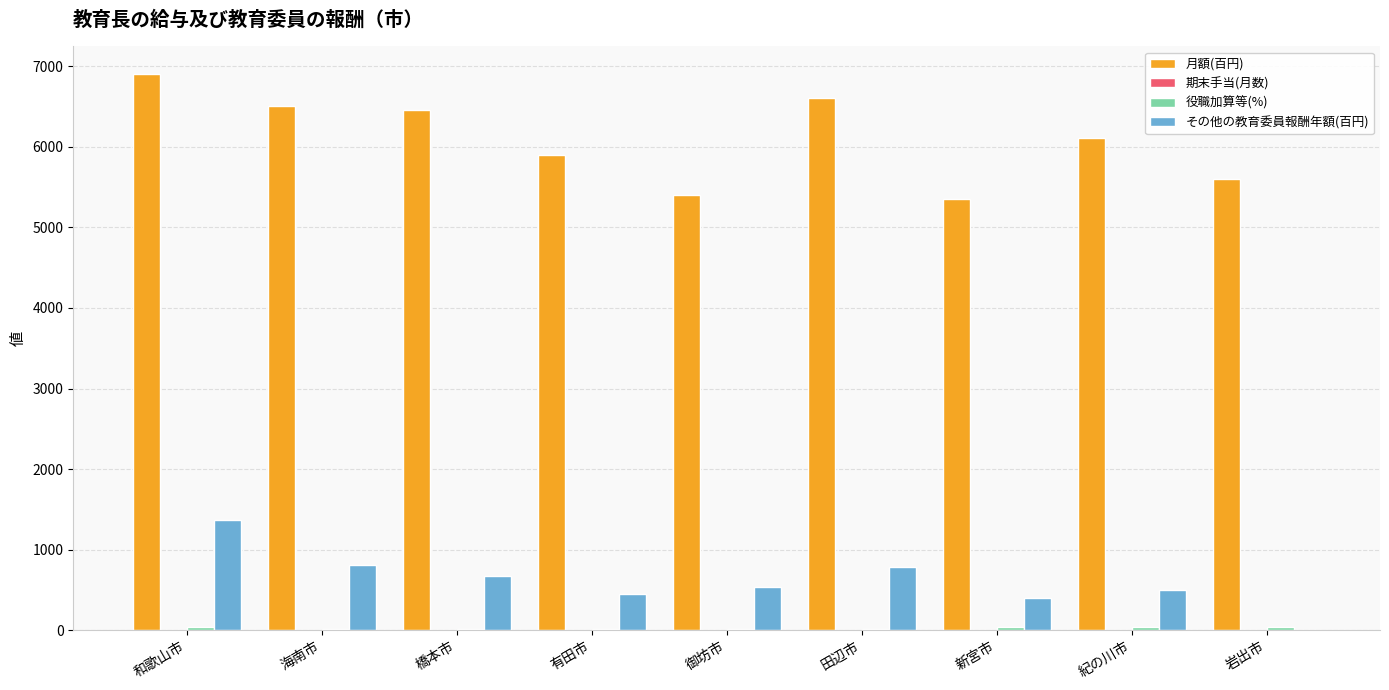

At which category is the sum across all series the highest?

和歌山市